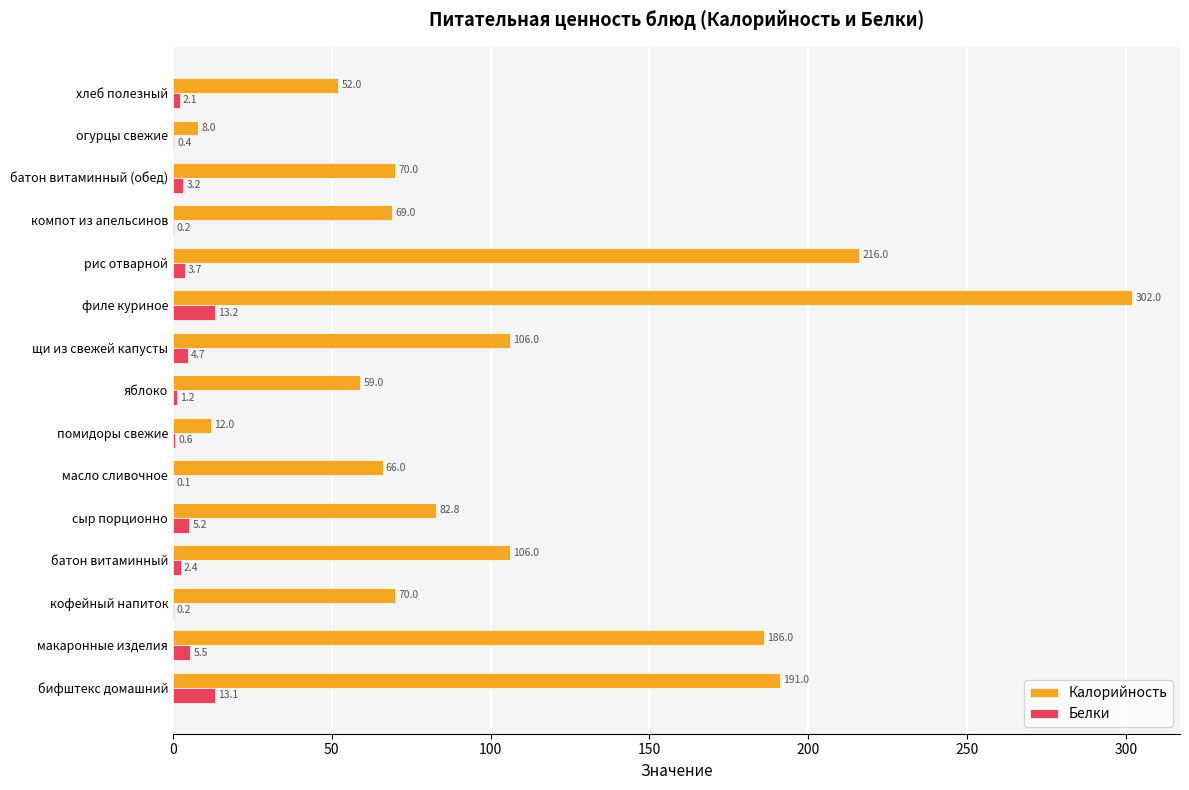

What is the maximum value for Белки?

13.2